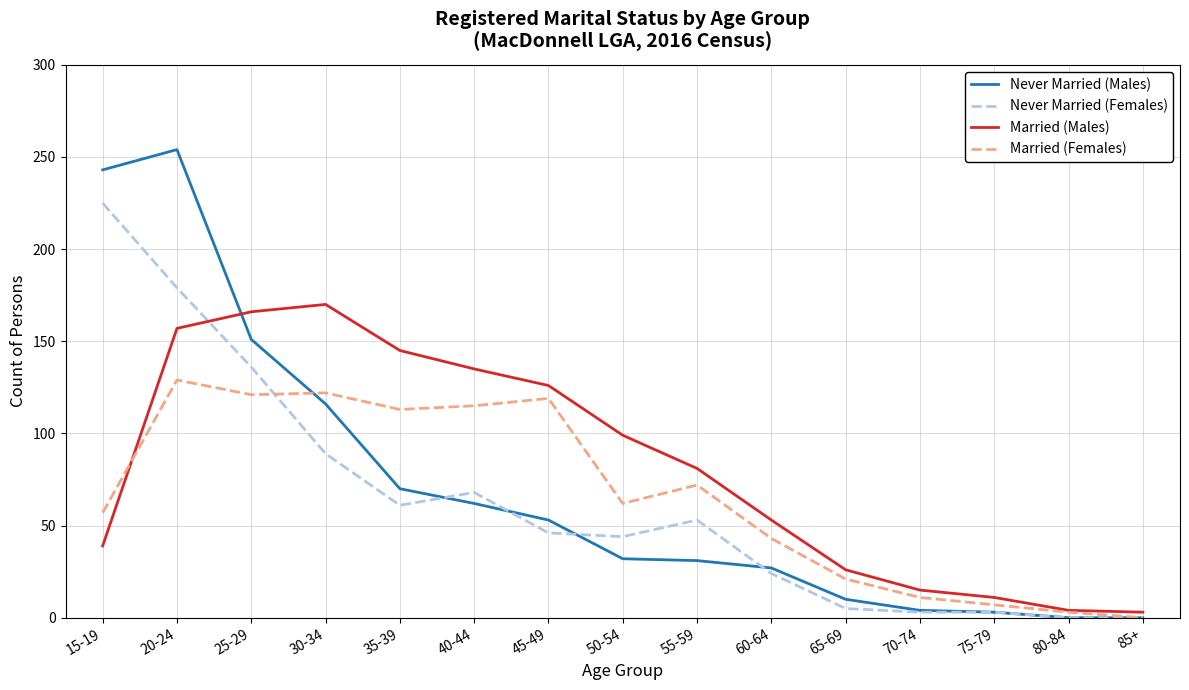

List the series in order of their peak value, lowest first.

Married (Females), Married (Males), Never Married (Females), Never Married (Males)